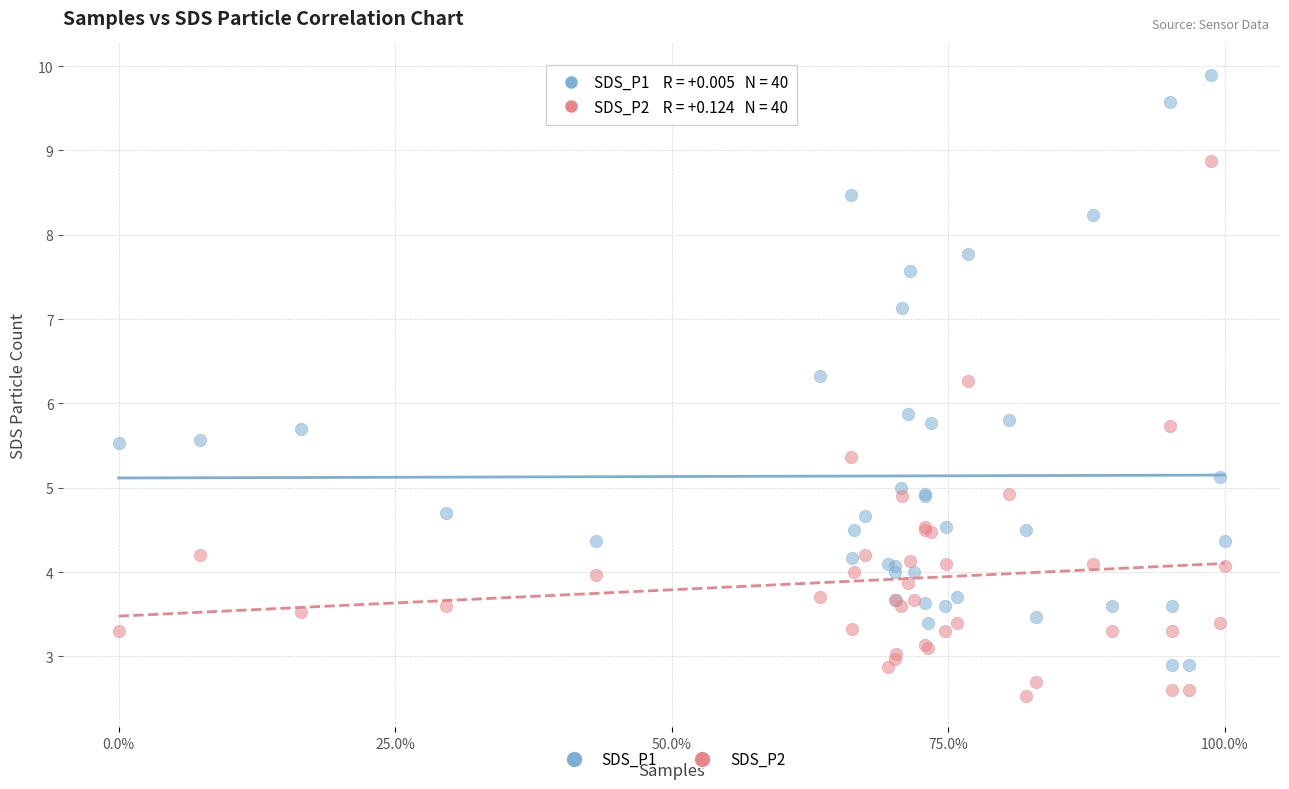

Which series contains the lowest Y value?

SDS_P2